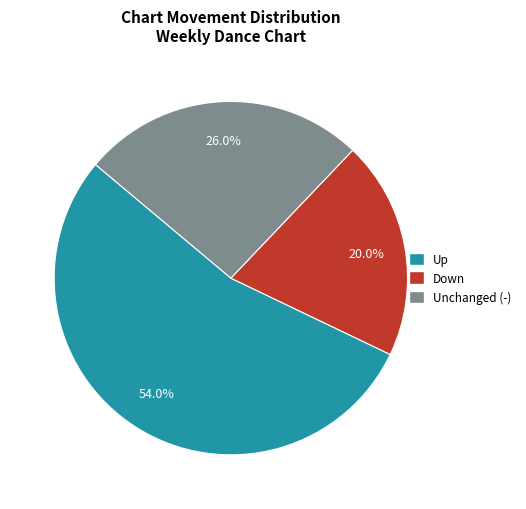

Rank the categories by value from highest to lowest.

Up, Unchanged (-), Down